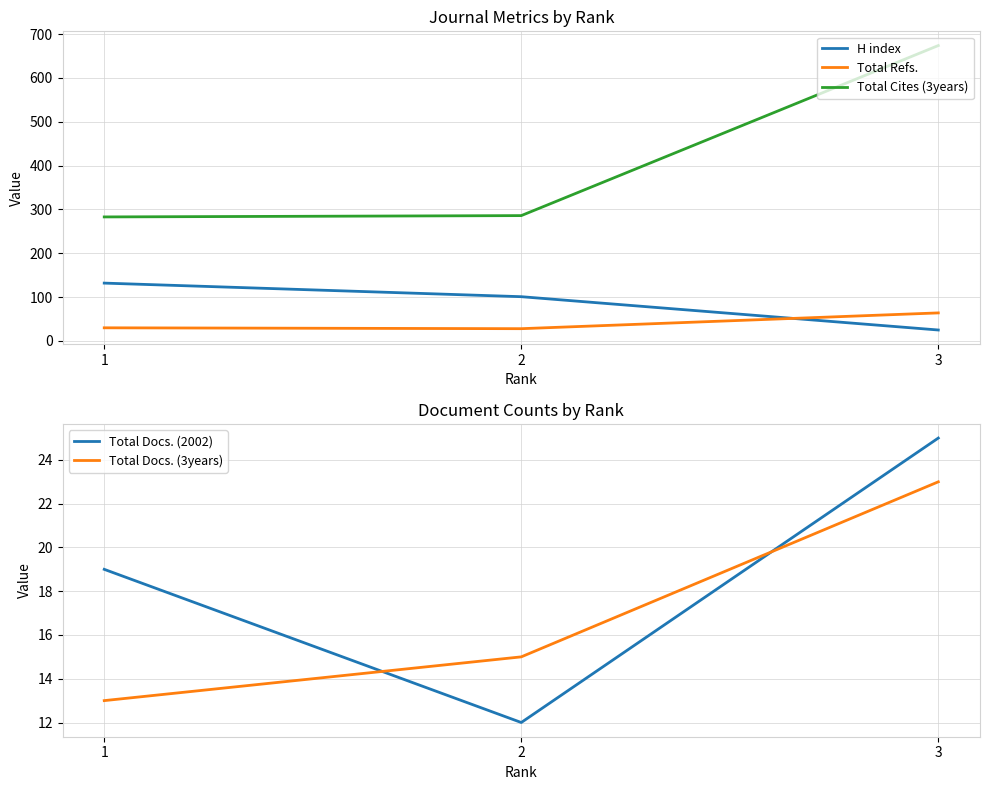

Which has a higher value, 1 or 2?

1